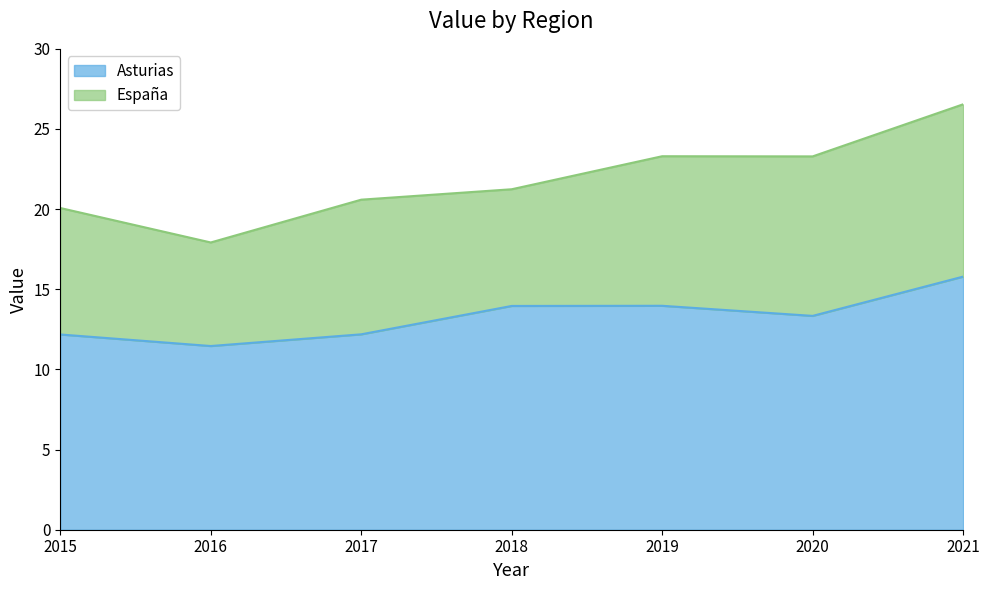

Where does the España series first go above 21?

2018